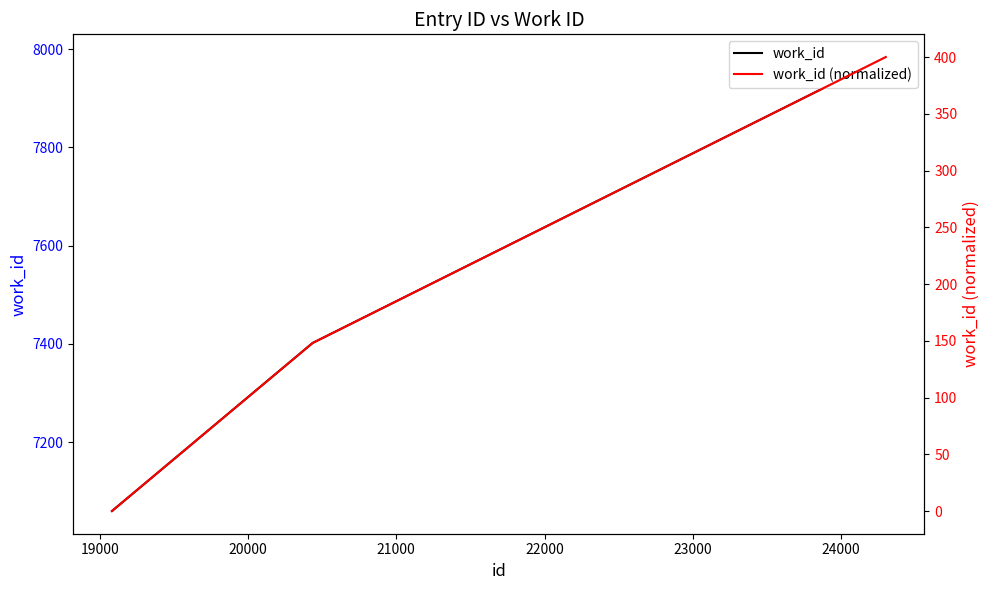

True or false: work_id (normalized) has a value of 54.6 at 19000.

False